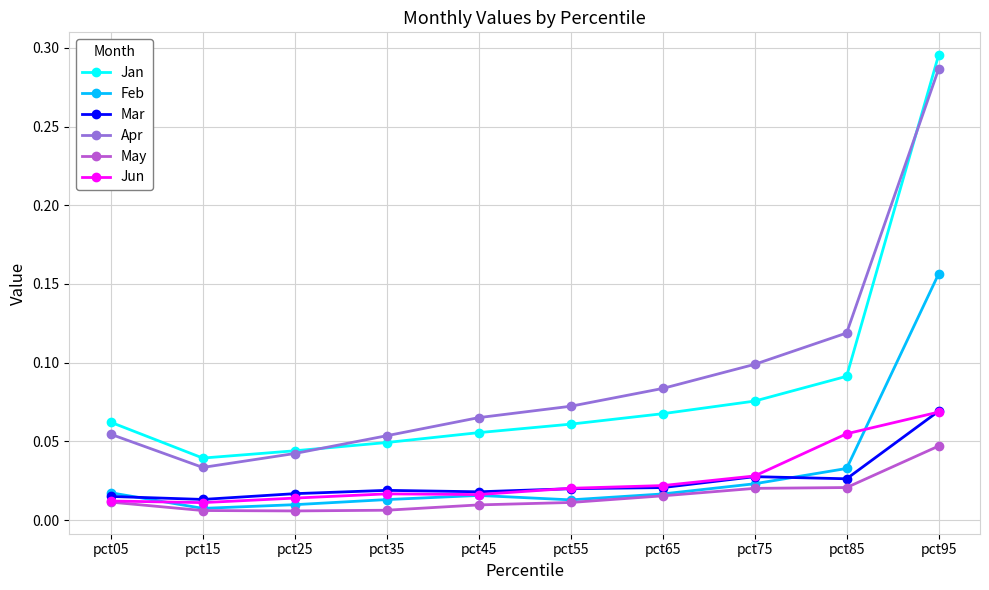

True or false: Feb and Apr cross at least once.

False